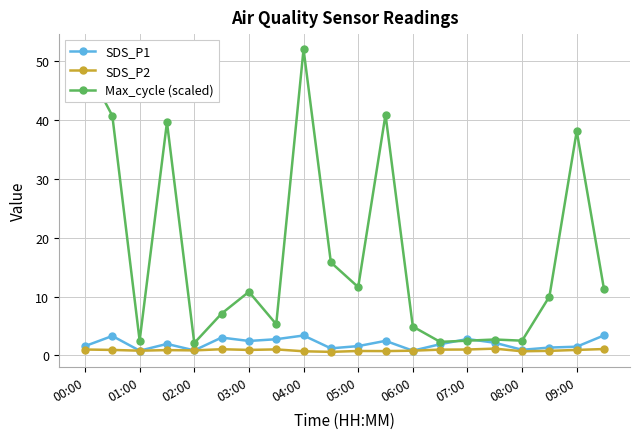

True or false: SDS_P2 has more than 0 points higher than both neighbors.

True